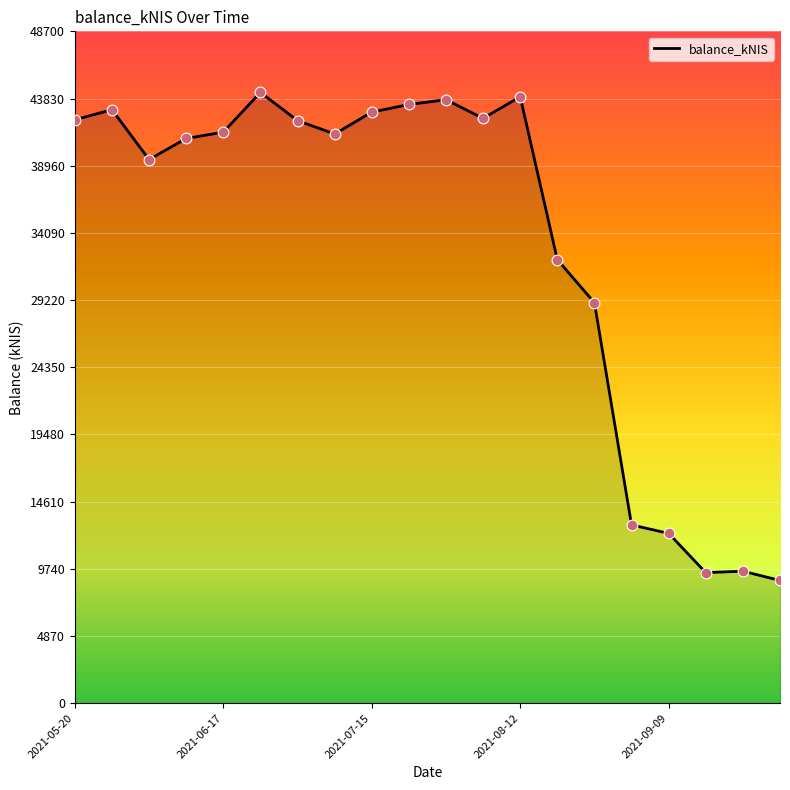

What is the maximum value shown in the chart?

44272.6